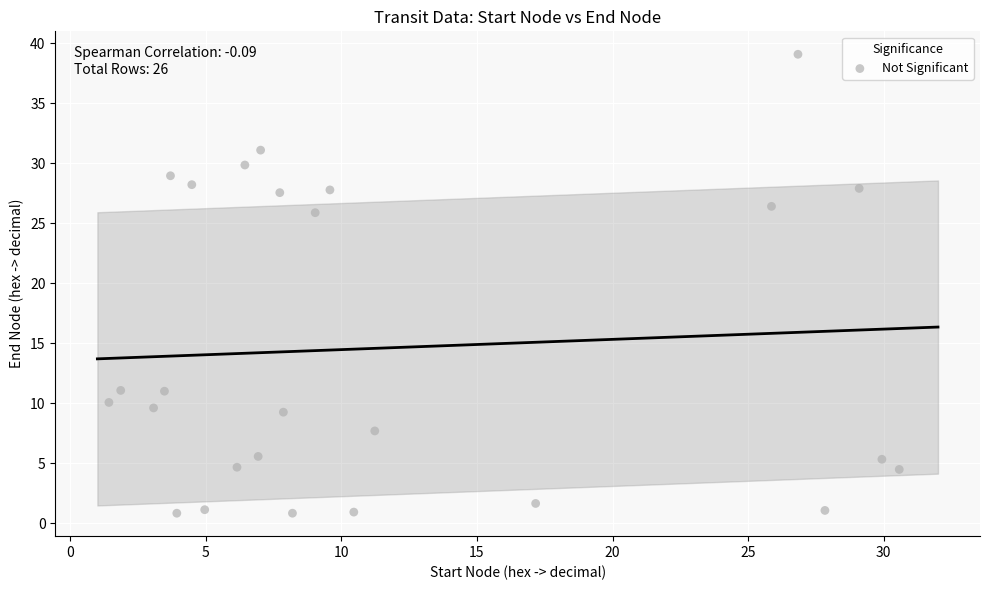

What is the range of Y values (max minus min)?

38.3